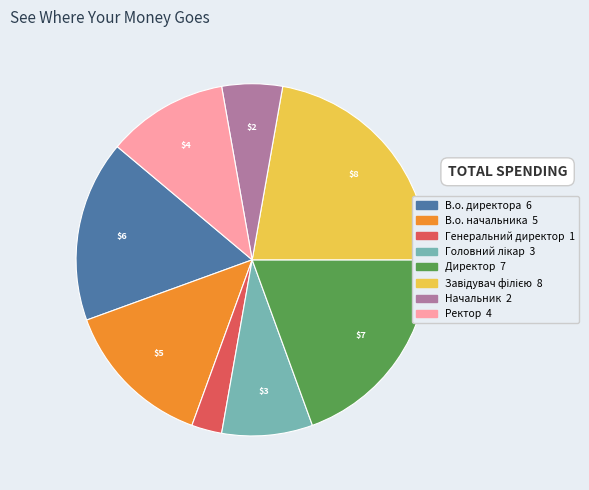

Does Начальник account for over 50% of the chart?

No